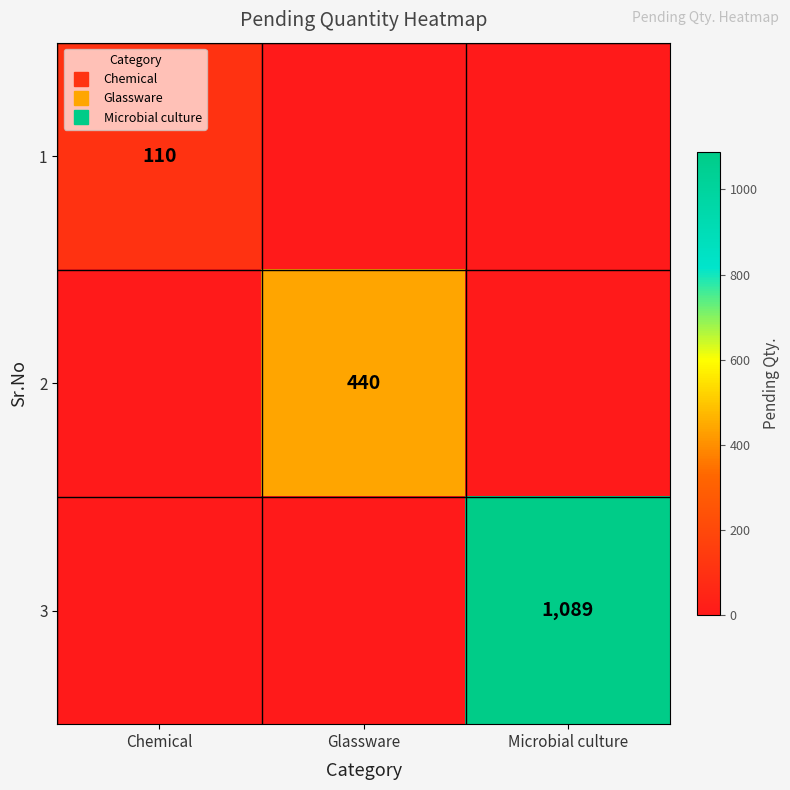

The value of 1 at Microbial culture is 73. True or false?

False